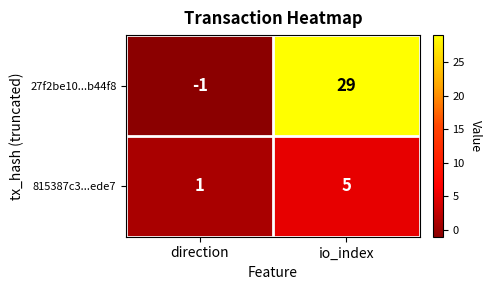

Which series has the largest range (max minus min)?

27f2be10...b44f8